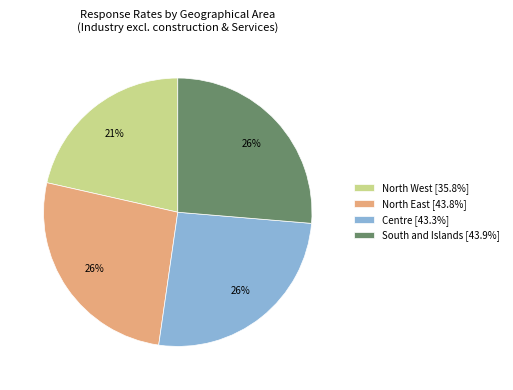

How many segments does this pie chart have?

4